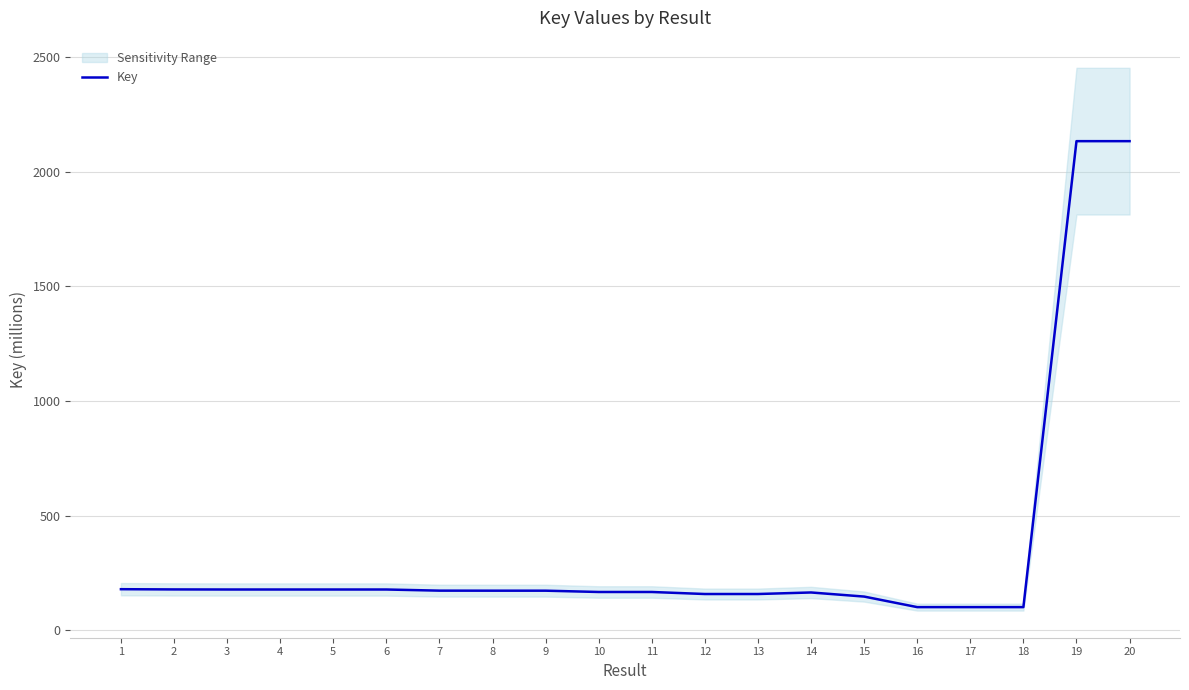

What is the average value?

355.8